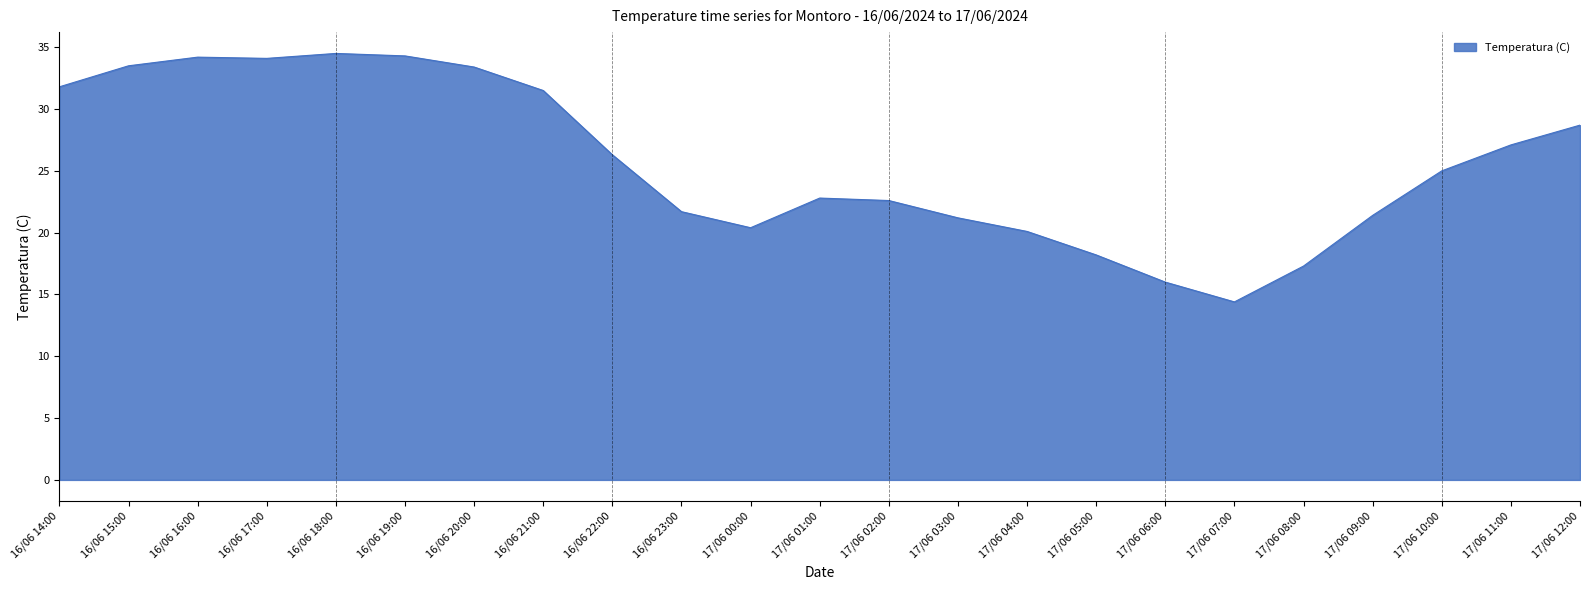

What is the change in value from 17/06 06:00 to 17/06 12:00?

+12.7